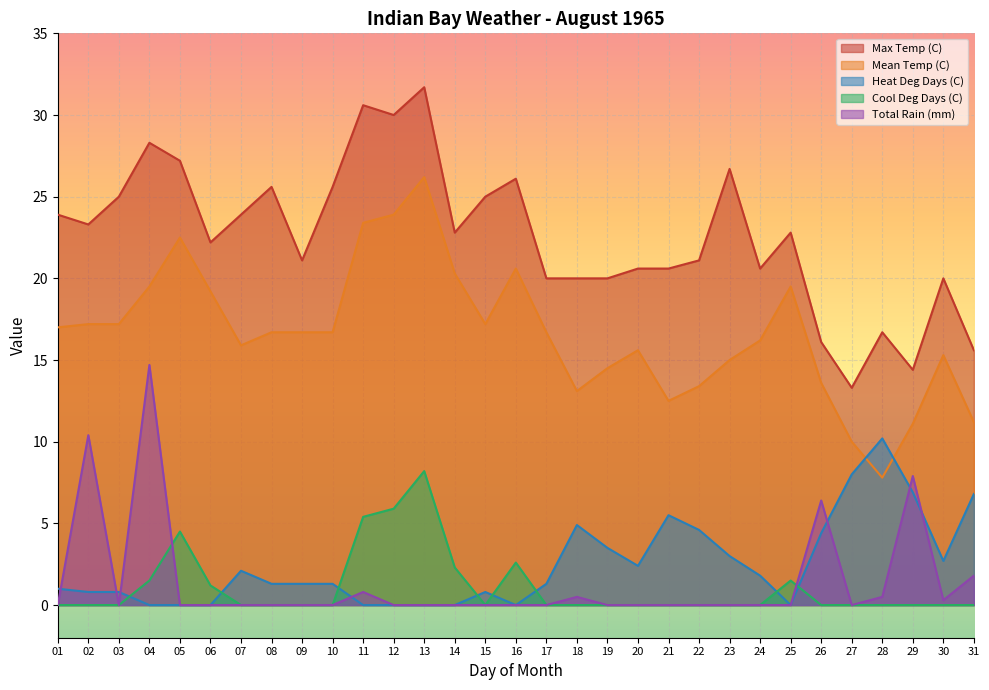

At which category does Total Rain (mm) reach its first local peak?

02